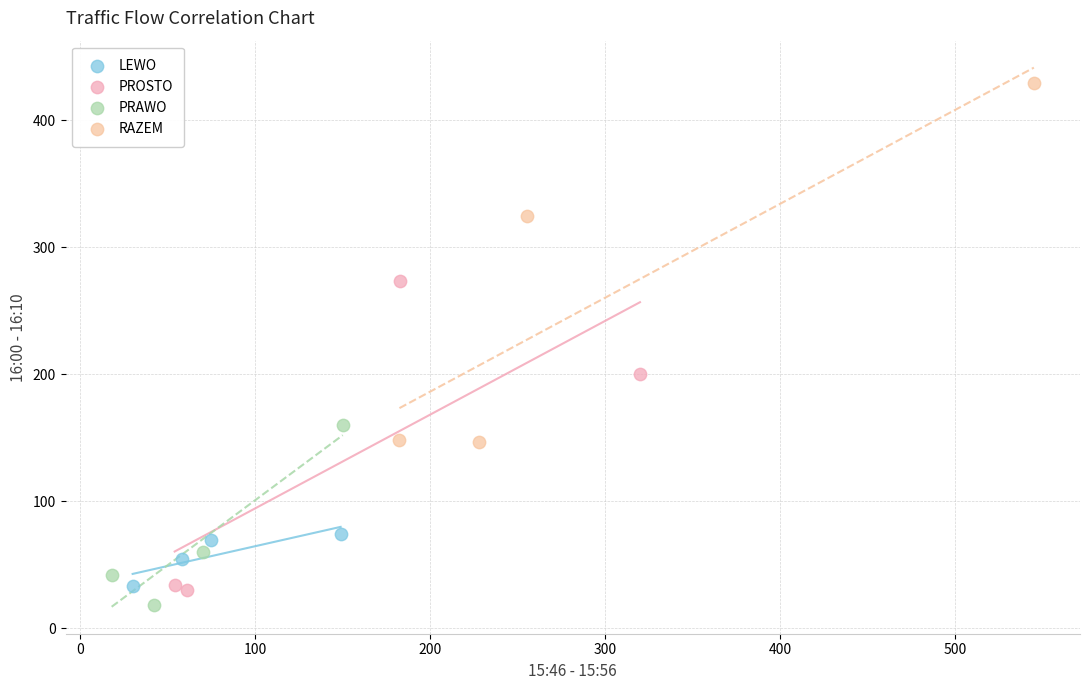

Which series reaches the maximum Y coordinate?

RAZEM